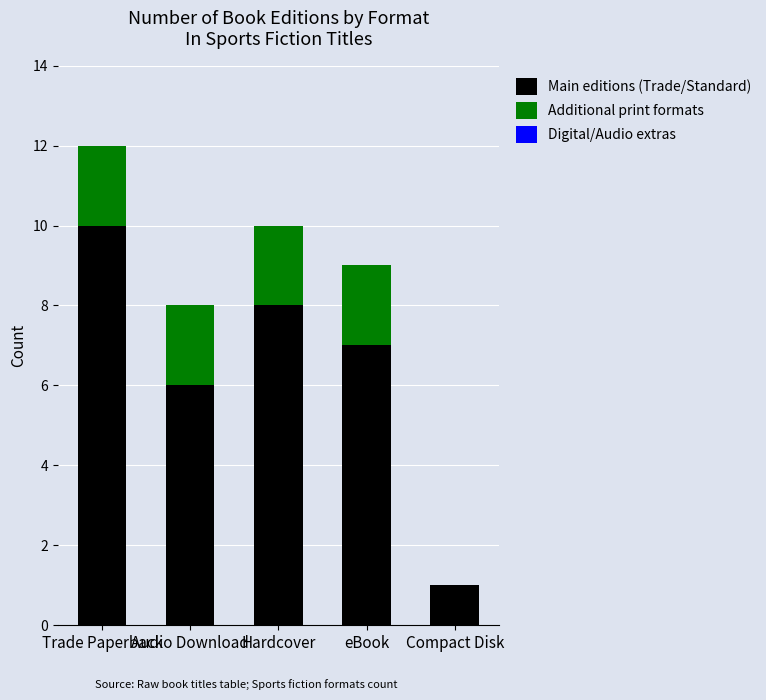

What is the sum of all Main editions (Trade/Standard) values?

32